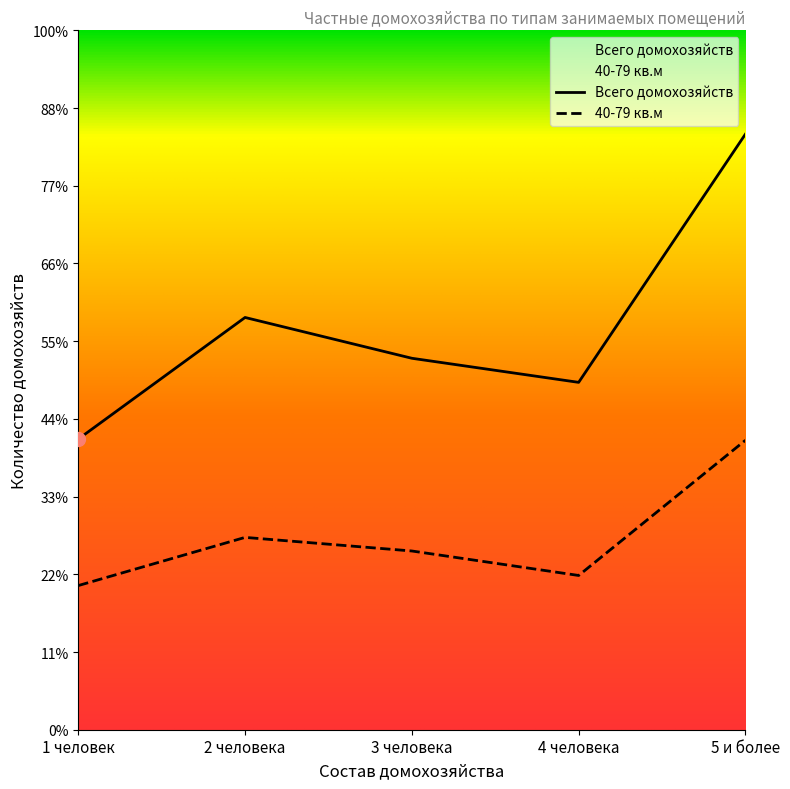

True or false: 40-79 кв.м and Всего домохозяйств cross at least once.

False